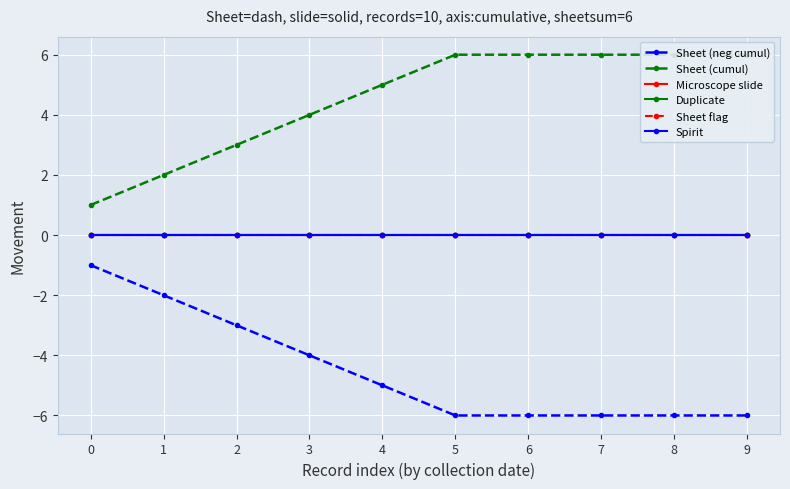

What is the average value of the Sheet (cumul) series?

4